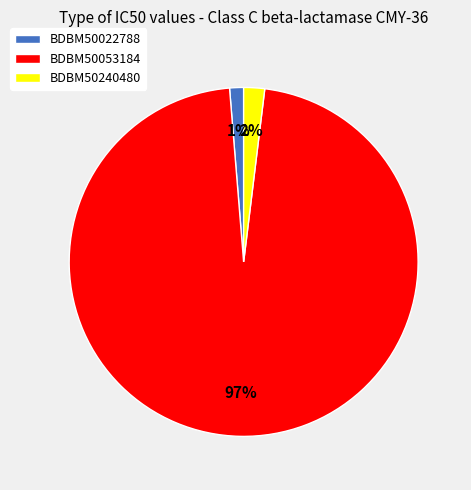

Is it true that BDBM50022788 is 9% of the pie?

False